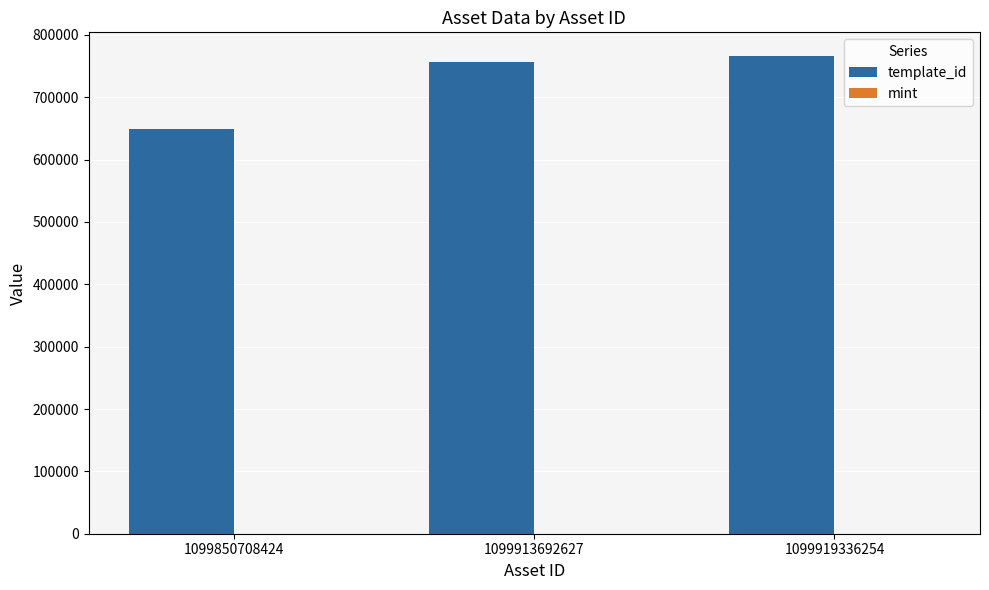

What is the highest value of the template_id series?

765773